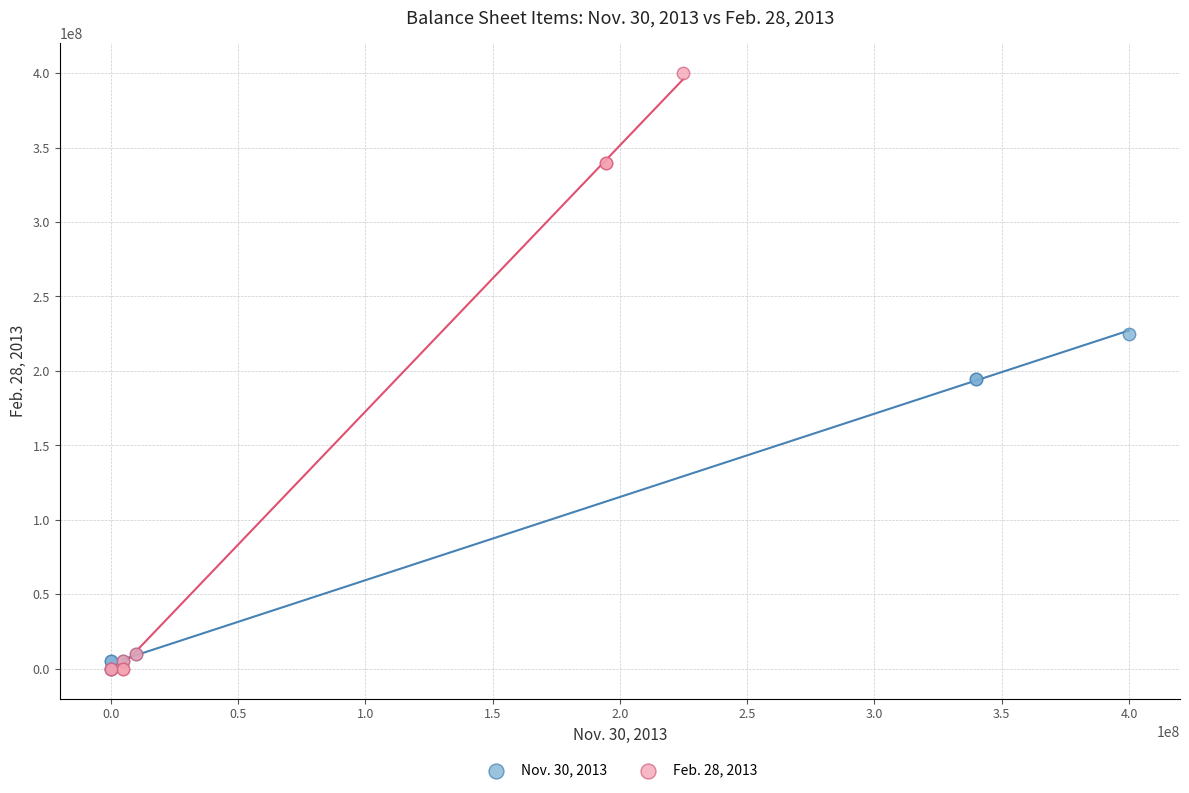

Which series reaches the maximum Y coordinate?

Feb. 28, 2013